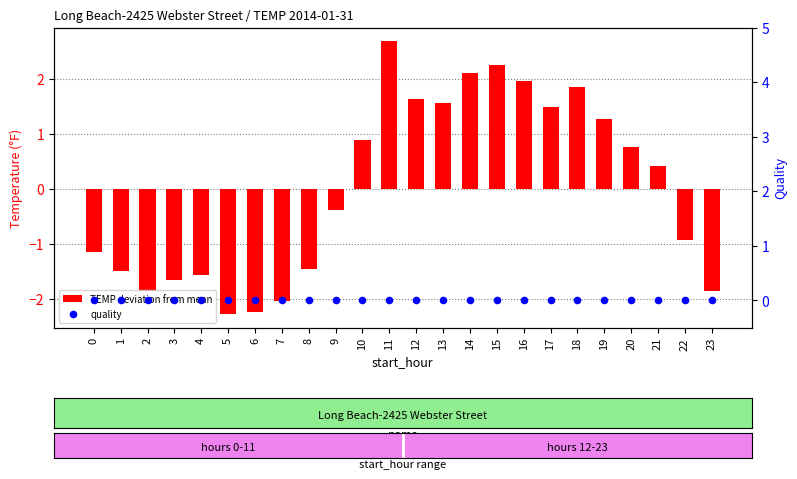

What are all the series names shown in the legend?

TEMP deviation from mean, quality